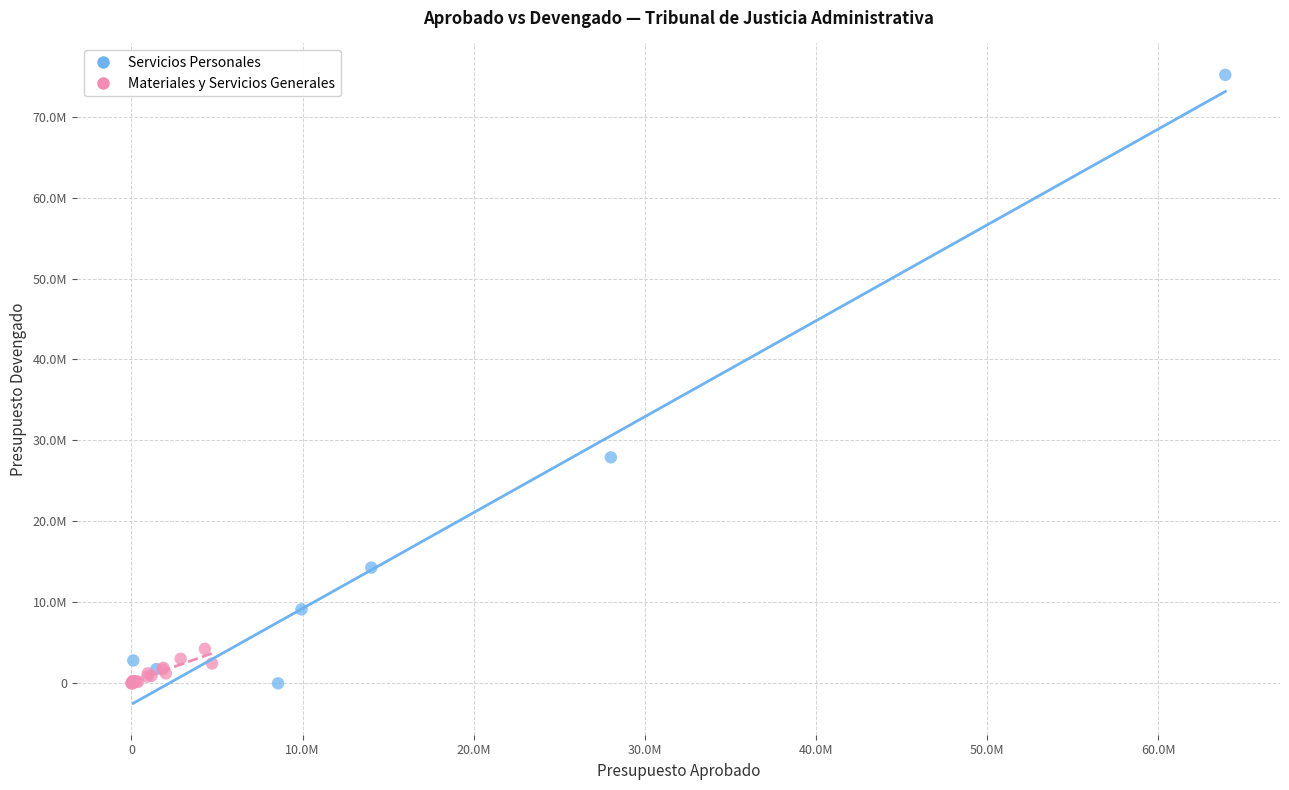

What are all the series names shown in the legend?

Servicios Personales, Materiales y Servicios Generales